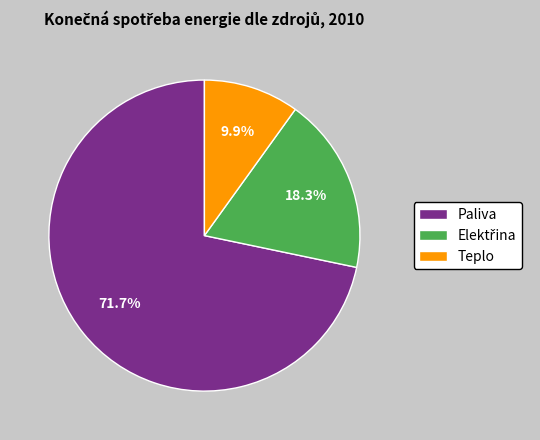

To the nearest percent, what is the average slice percentage?

33%